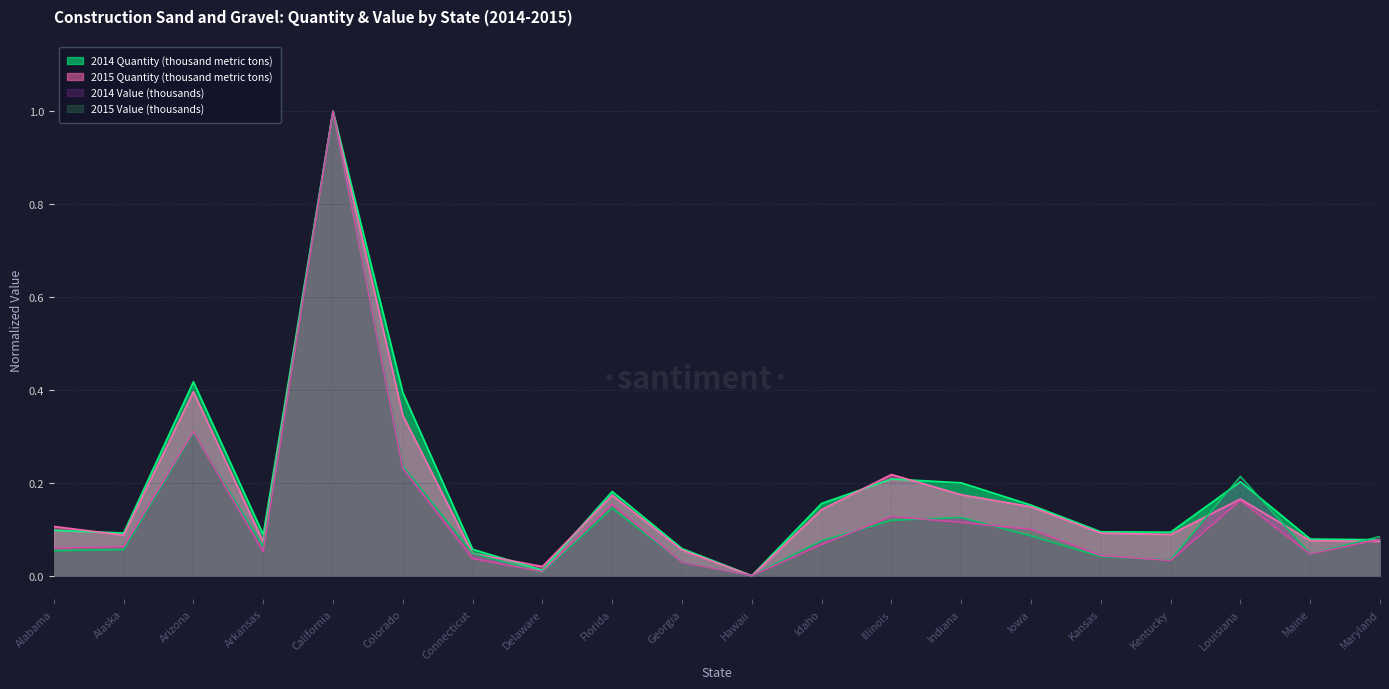

How many interior local peaks does the 2014 Value (thousands) series have?

5